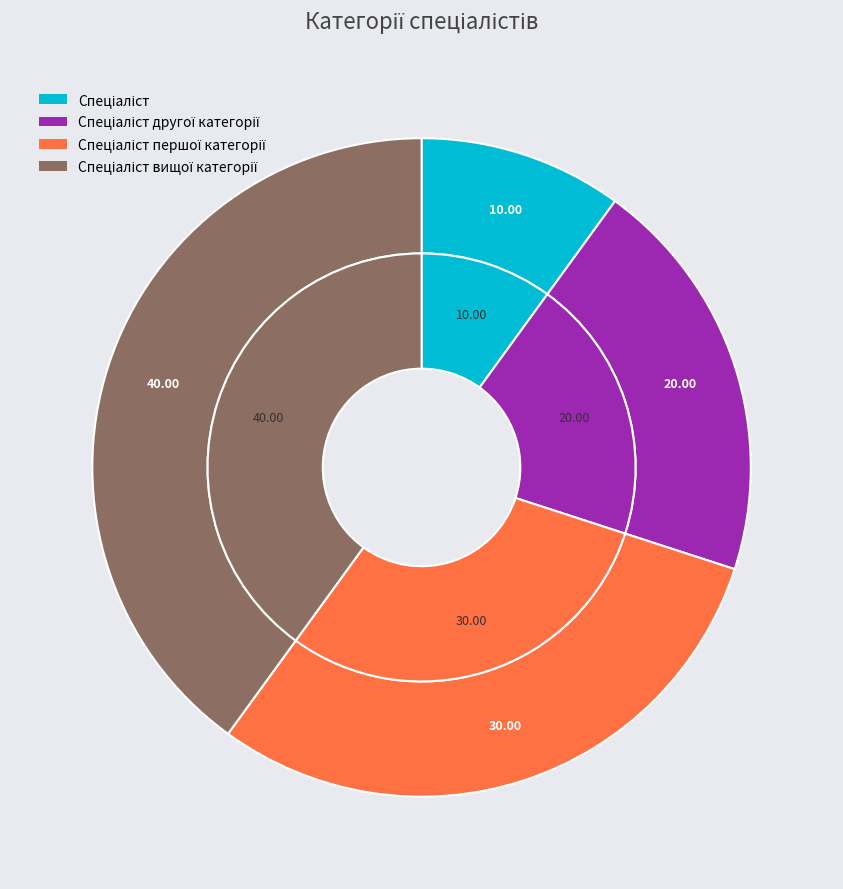

What portion of the pie excludes Спеціаліст?

90.0%